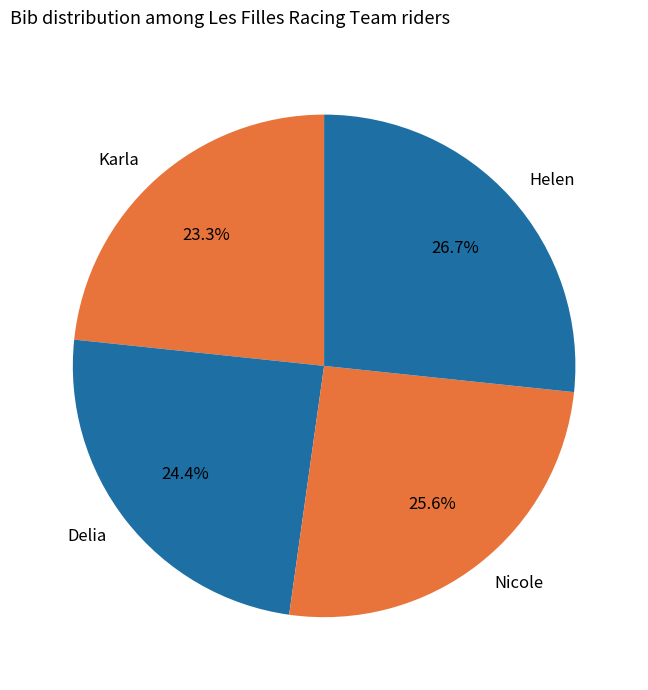

Which slice is the smallest?

Karla